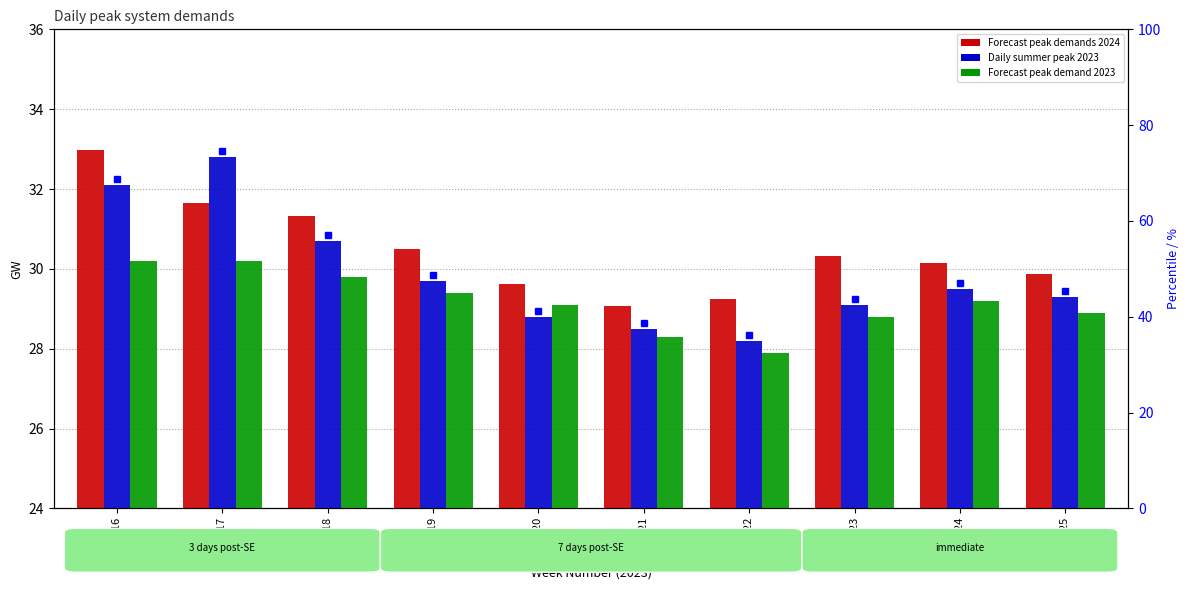

What are all the series names shown in the legend?

Forecast peak demands 2024, Daily summer peak 2023, Forecast peak demand 2023